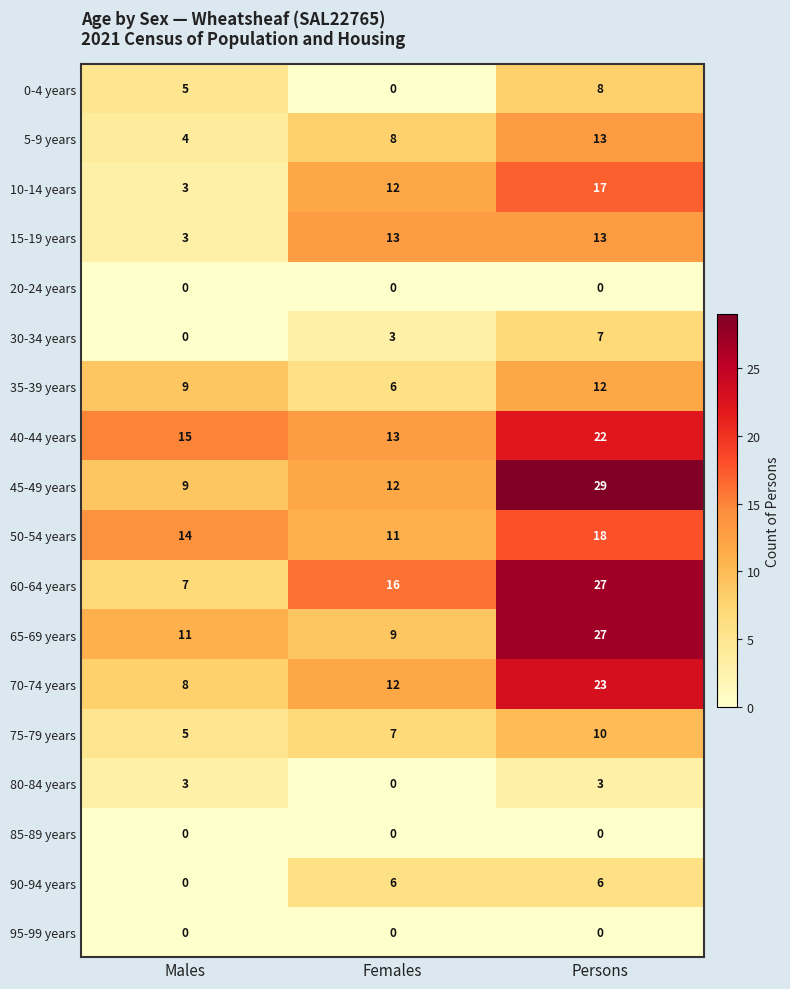

What is the difference between the highest and lowest values at Females?

16